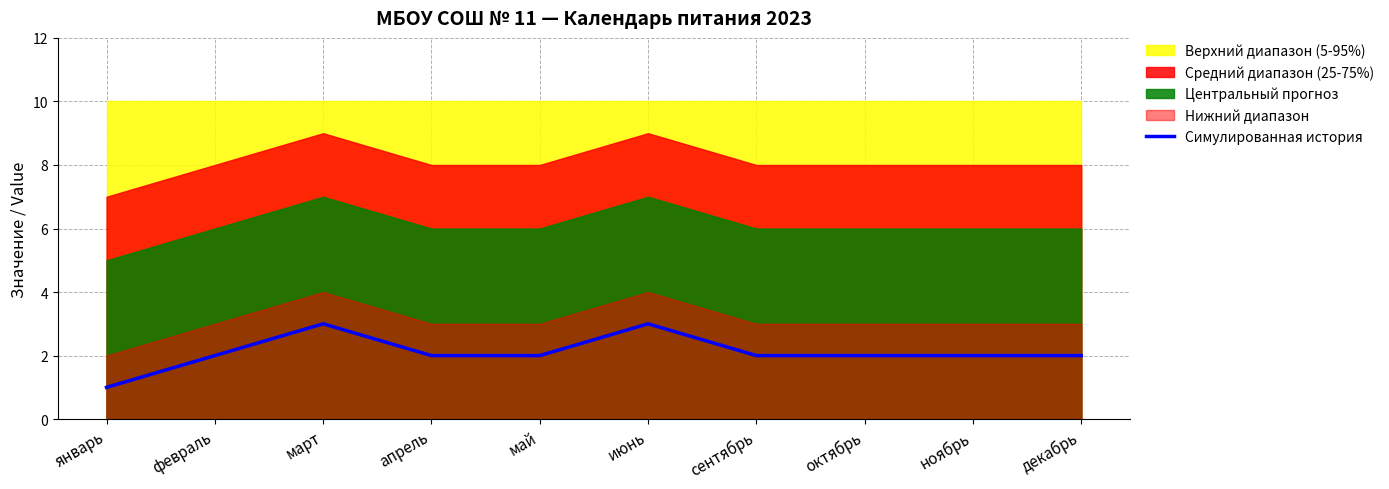

What is the sum of the values at апрель and январь?

3